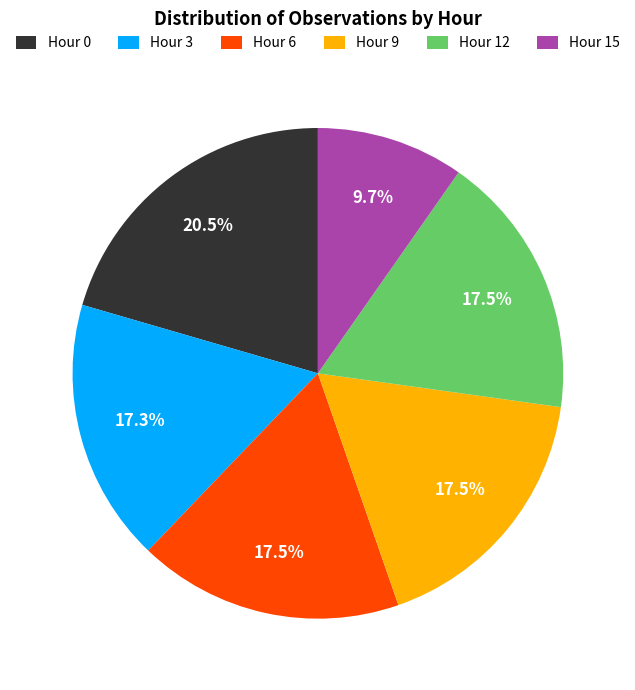

Is Hour 9 the majority of the pie?

No